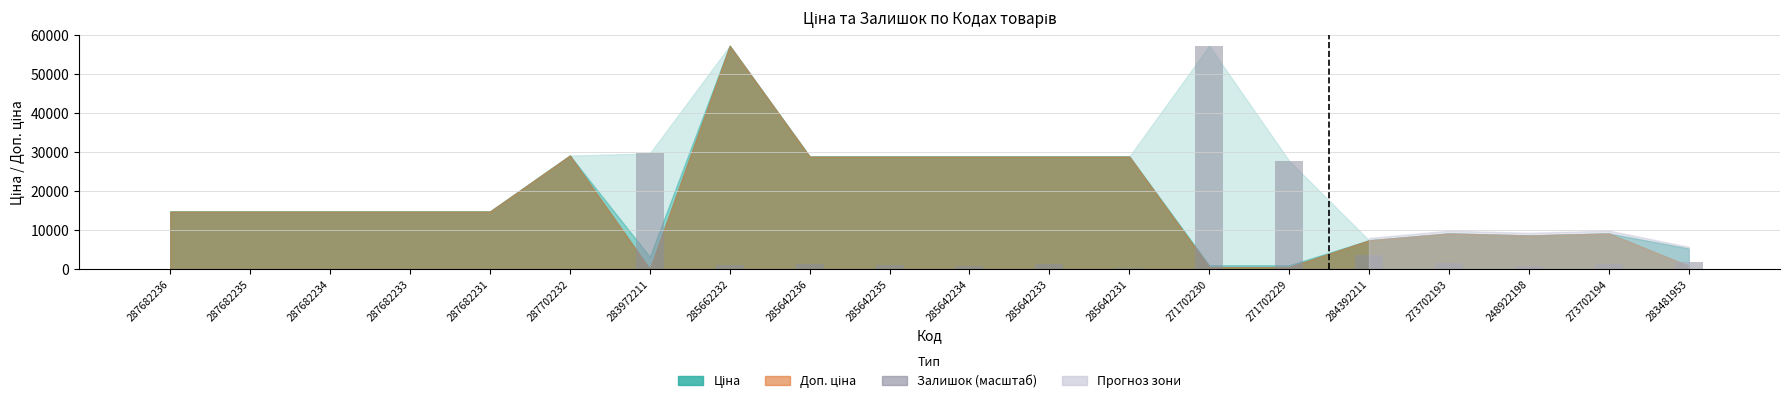

What is the change in value from 283972211 to 283481953?

-27721.5